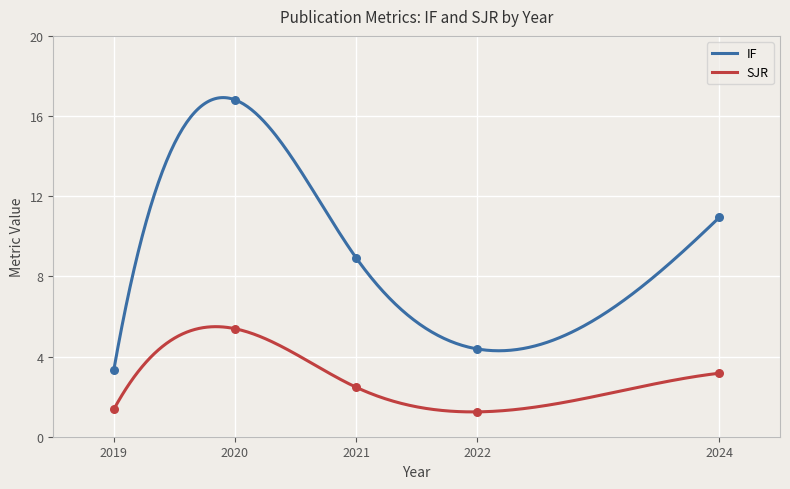

At which category is the sum across all series the highest?

2020